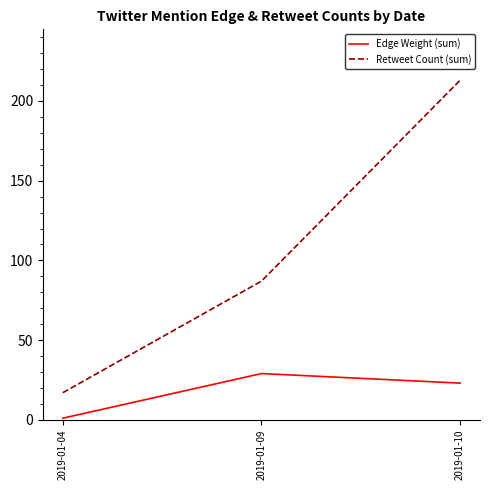

What value does the Retweet Count (sum) series have at 2019-01-09?

87